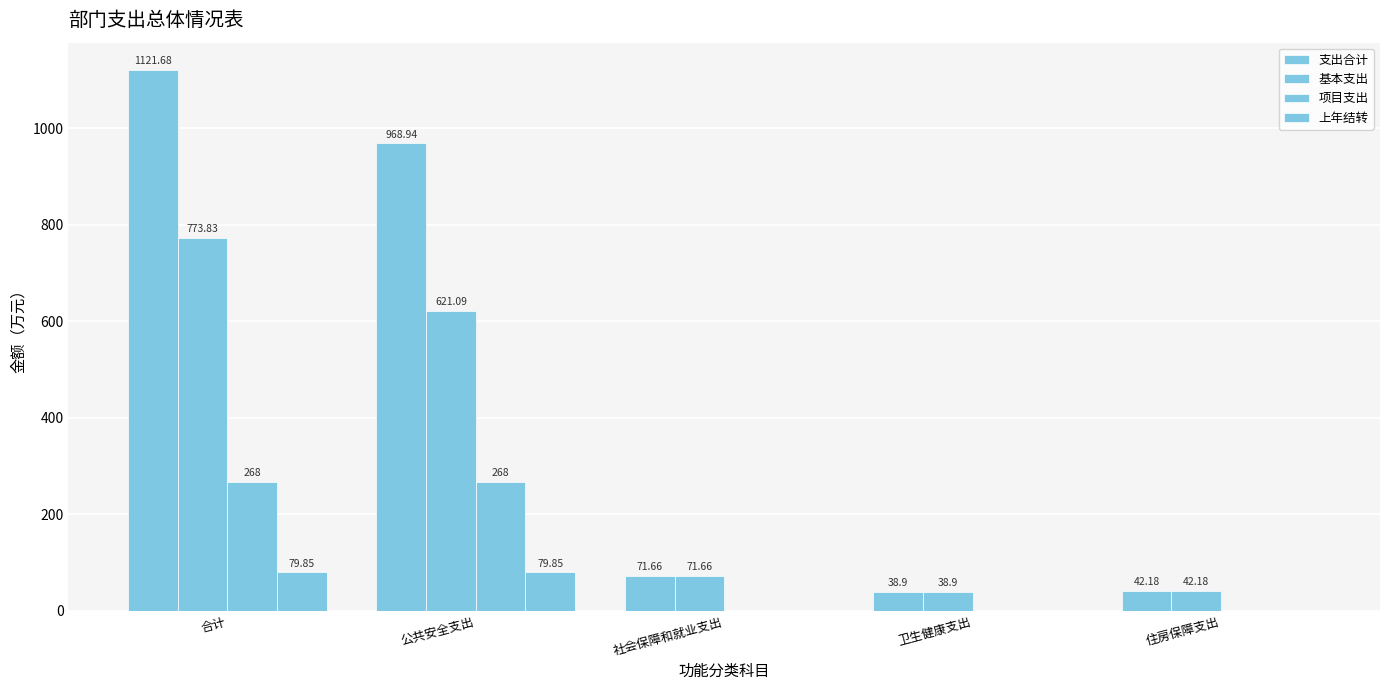

Reading left to right, transcribe all the data shown in this chart.

支出合计: 合计=1121.7	公共安全支出=968.9	社会保障和就业支出=71.7	卫生健康支出=38.9	住房保障支出=42.2
基本支出: 合计=773.8	公共安全支出=621.1	社会保障和就业支出=71.7	卫生健康支出=38.9	住房保障支出=42.2
项目支出: 合计=268.0	公共安全支出=268.0	社会保障和就业支出=0.0	卫生健康支出=0.0	住房保障支出=0.0
上年结转: 合计=79.8	公共安全支出=79.8	社会保障和就业支出=0.0	卫生健康支出=0.0	住房保障支出=0.0